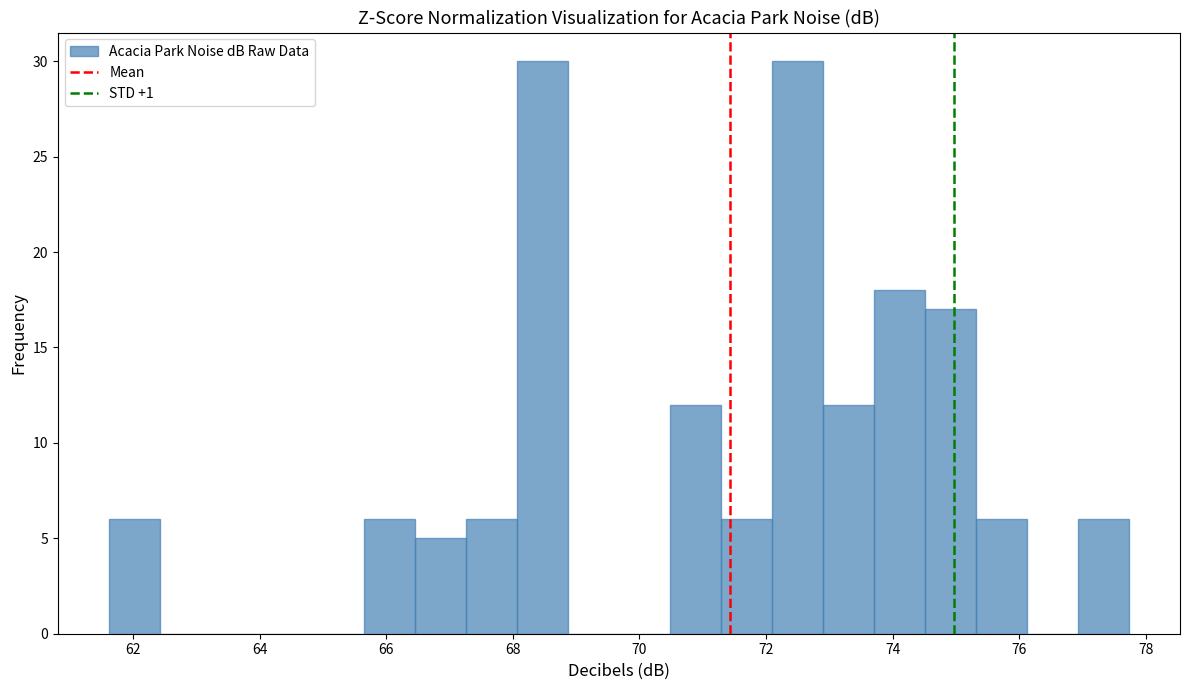

Reading left to right, transcribe this chart: for each bar, give the range it covers on the x-axis and its height. Neither the bar edges nor the heights are printed on the chart, so give them approximately, as read against the axes.

61.6 to 62.4: 6
62.4 to 63.2: 0
63.2 to 64.0: 0
64.0 to 64.8: 0
64.8 to 65.6: 0
65.6 to 66.4: 6
66.4 to 67.2: 5
67.2 to 68.0: 6
68.0 to 68.8: 30
68.8 to 69.6: 0
69.6 to 70.4: 0
70.4 to 71.2: 12
71.2 to 72.0: 6
72.0 to 72.8: 30
72.8 to 73.8: 12
73.8 to 74.6: 18
74.6 to 75.4: 17
75.4 to 76.2: 6
76.2 to 77.0: 0
77.0 to 77.8: 6